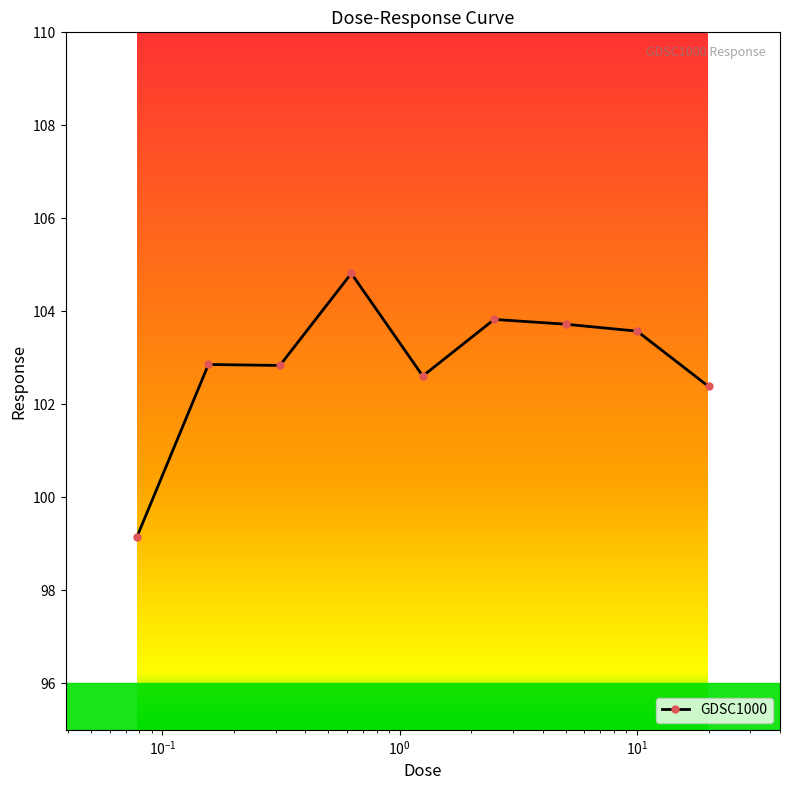

True or false: there are more than 1 points higher than both neighbors.

True